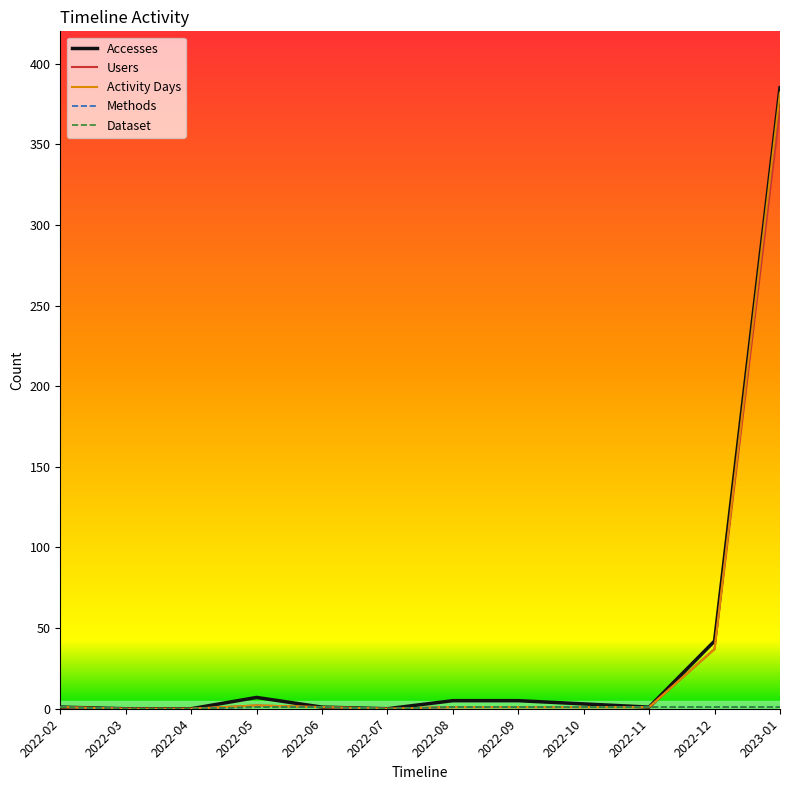

What is the label of the 5th point from the left?

2022-06